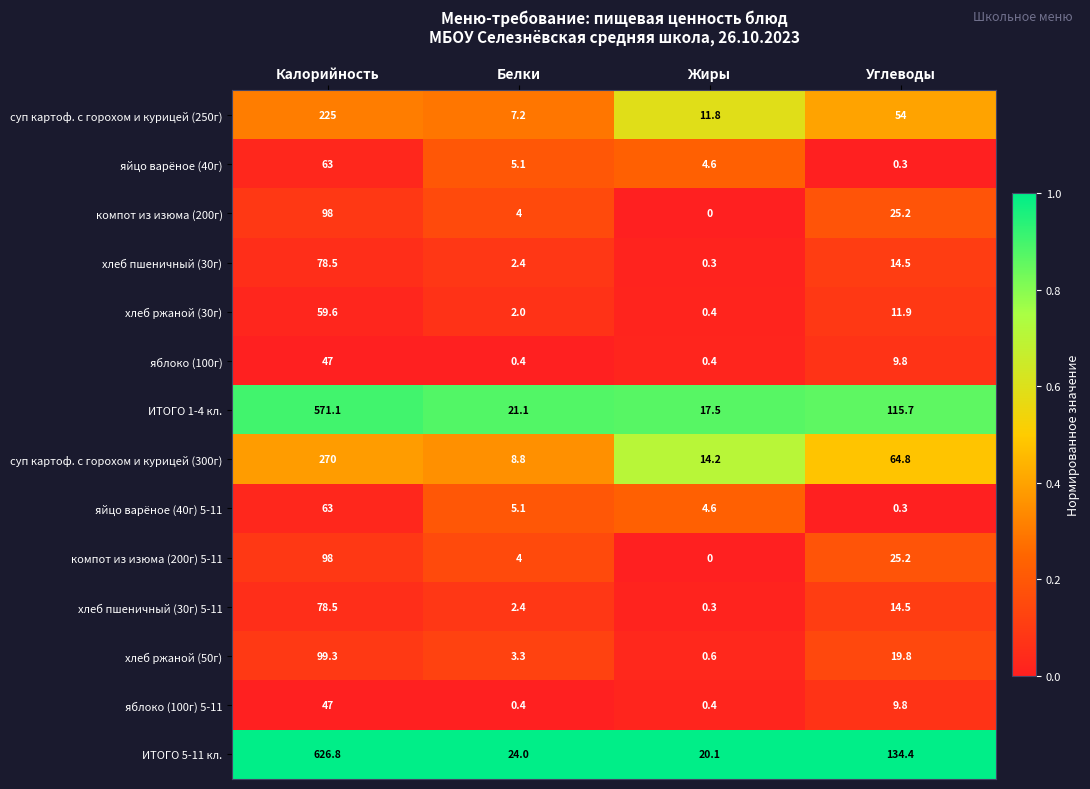

What is the total value across all series at Белки?

90.2